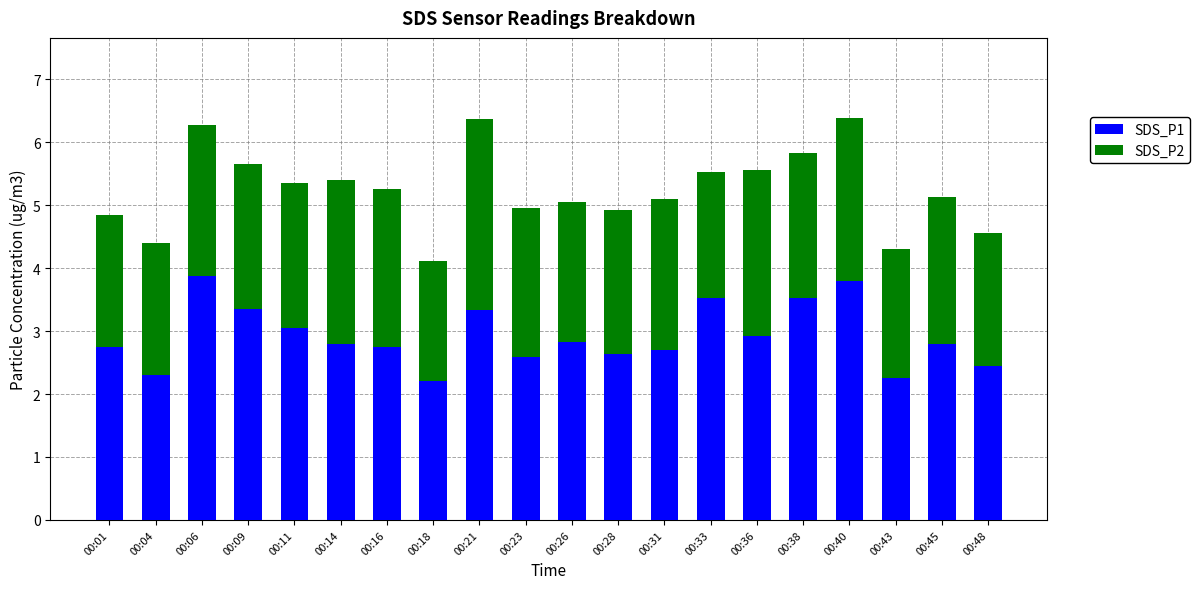

What is the minimum value for SDS_P1?

2.2